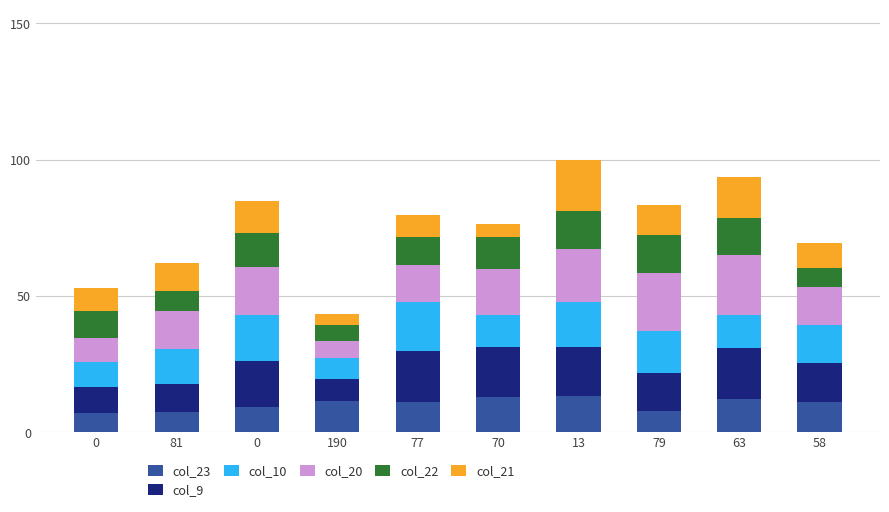

What are all the series names shown in the legend?

col_23, col_9, col_10, col_20, col_22, col_21